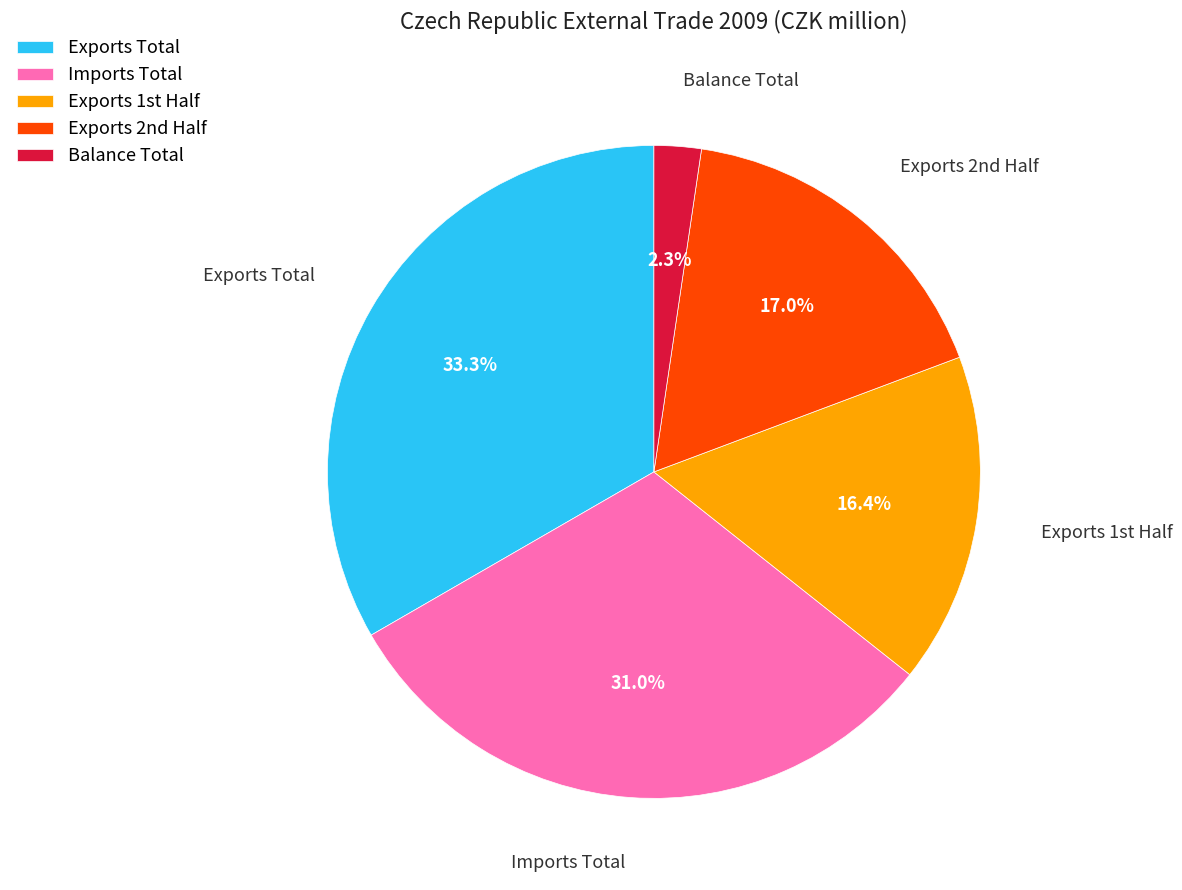

To the nearest percent, what is the difference between the largest and smallest slice percentages?

31%